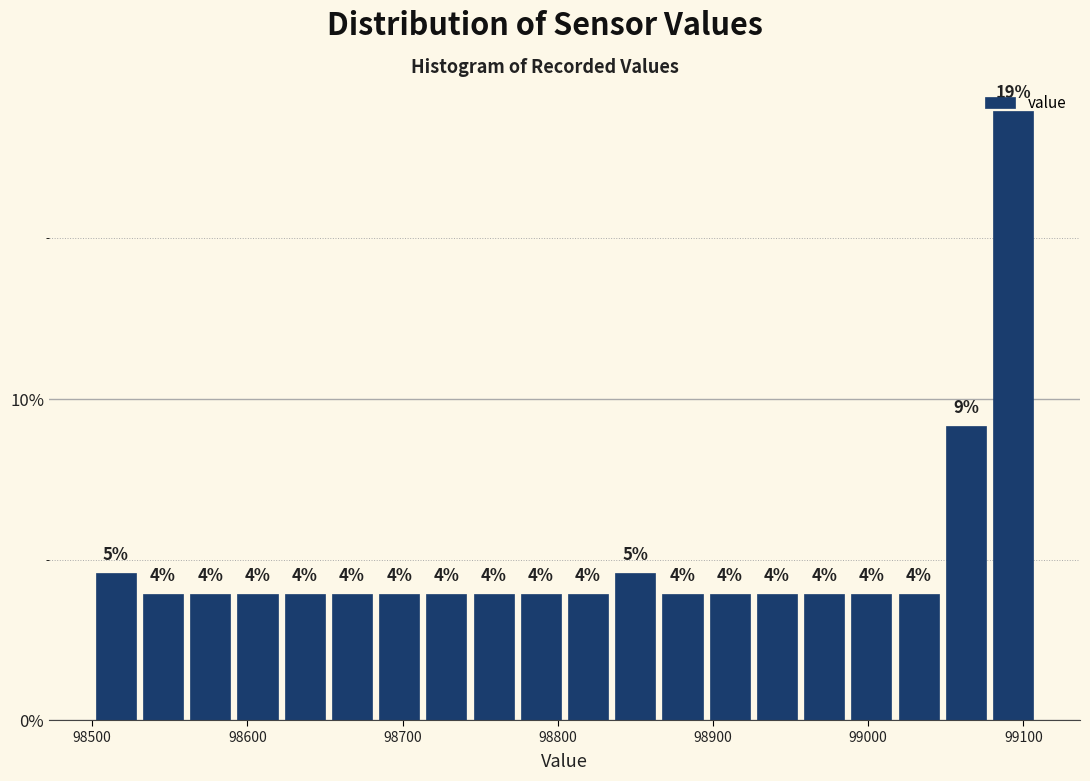

Read against the x-axis, roughly where is the centre of the tallest bar?

99090